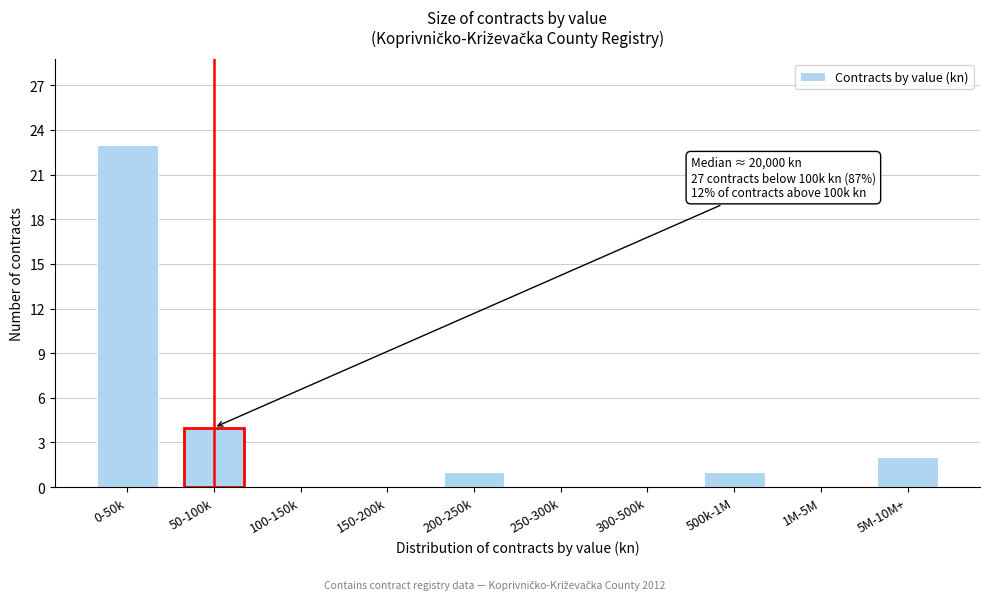

Reading left to right, extract all data points from this chart.

0-50k=23	50-100k=4	100-150k=0	150-200k=0	200-250k=1	250-300k=0	300-500k=0	500k-1M=1	1M-5M=0	5M-10M+=2